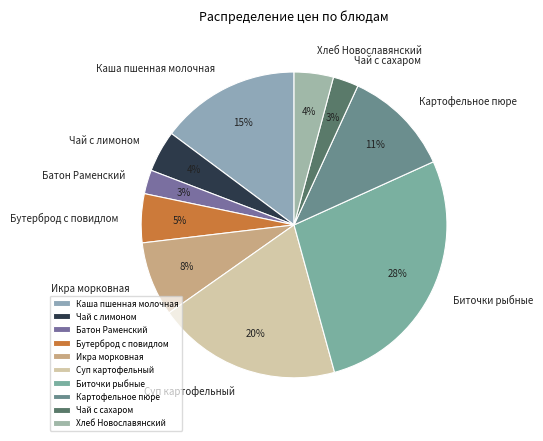

To the nearest percent, what is the difference between the Картофельное пюре and Чай с лимоном slice percentages?

7%